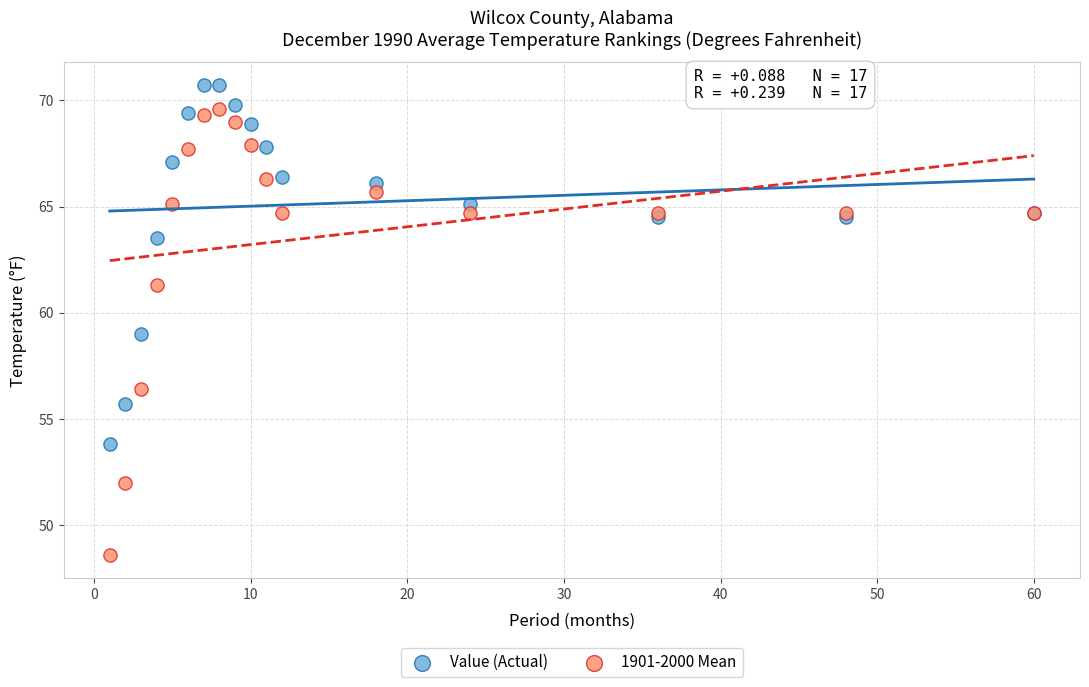

Which series reaches the maximum Y coordinate?

Value (Actual)